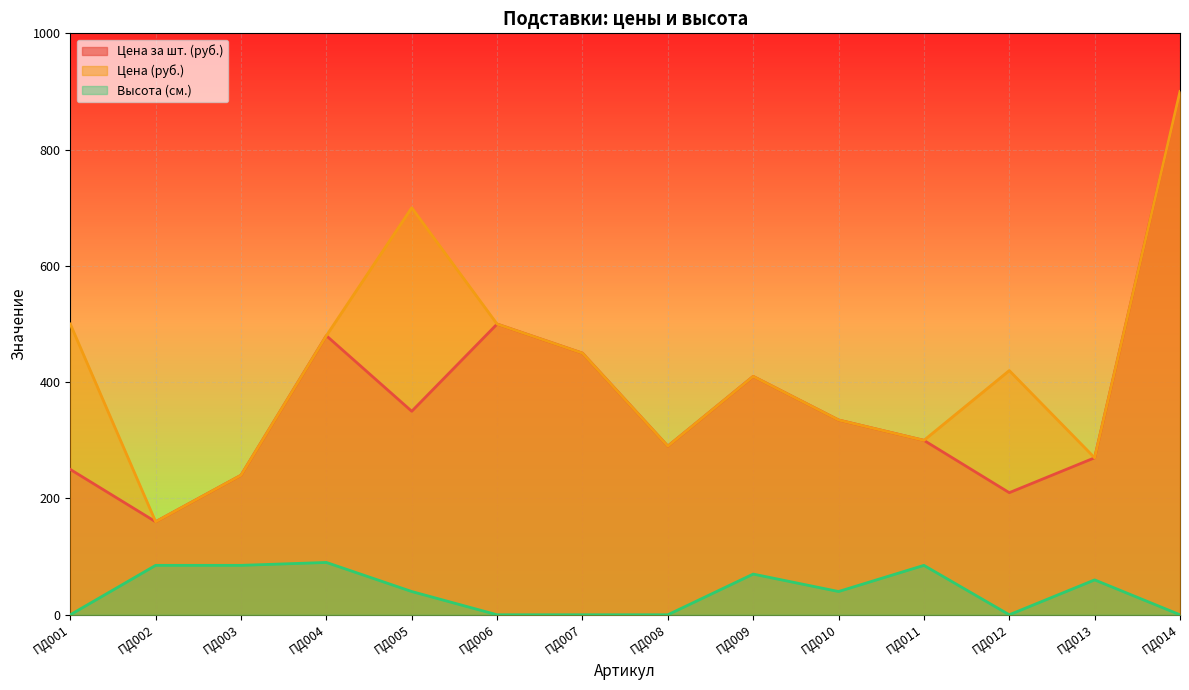

At which label does Цена (руб.) reach its minimum?

ПД002